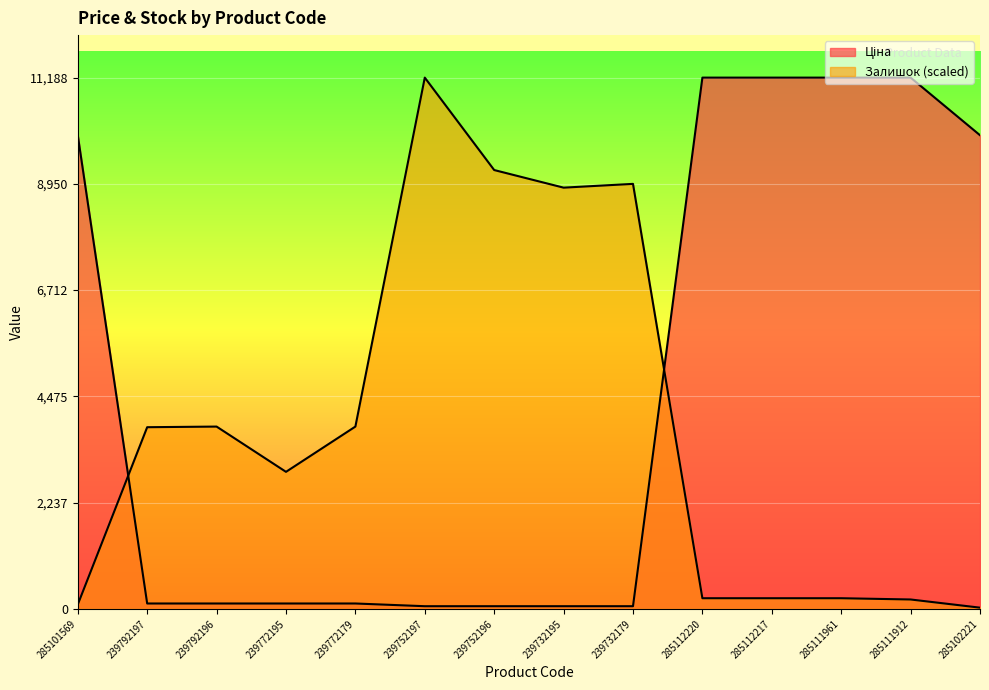

What is the value of the Ціна point at the 12th from the left?

11188.2